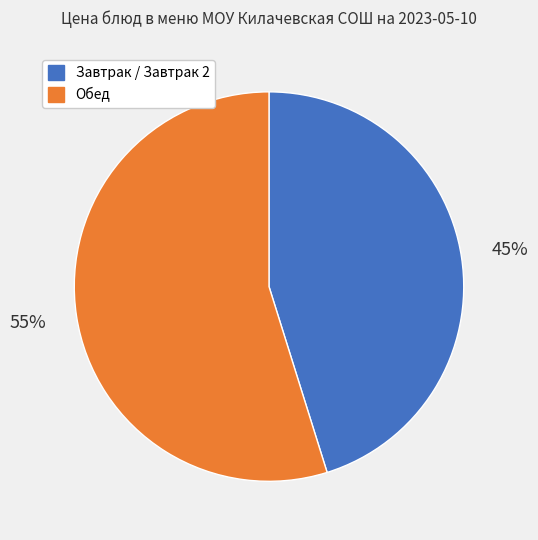

Between Завтрак / Завтрак 2 and Обед, which is larger?

Обед